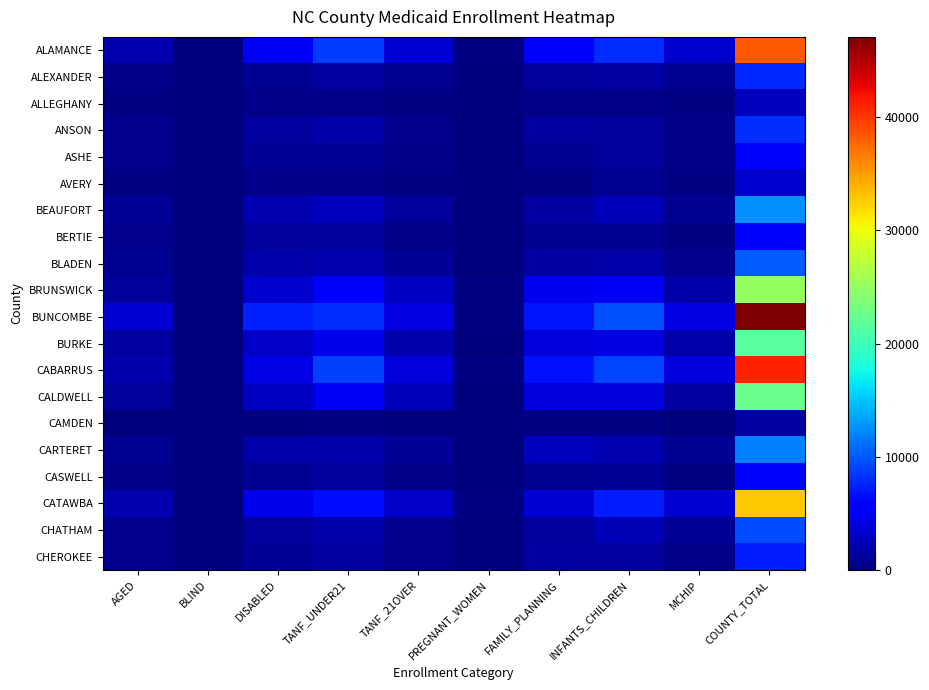

Rank the series by their maximum value, from highest to lowest.

BUNCOMBE, CABARRUS, ALAMANCE, CATAWBA, BRUNSWICK, CALDWELL, BURKE, BEAUFORT, CARTERET, BLADEN, CHATHAM, ANSON, ALEXANDER, CHEROKEE, BERTIE, ASHE, CASWELL, AVERY, ALLEGHANY, CAMDEN